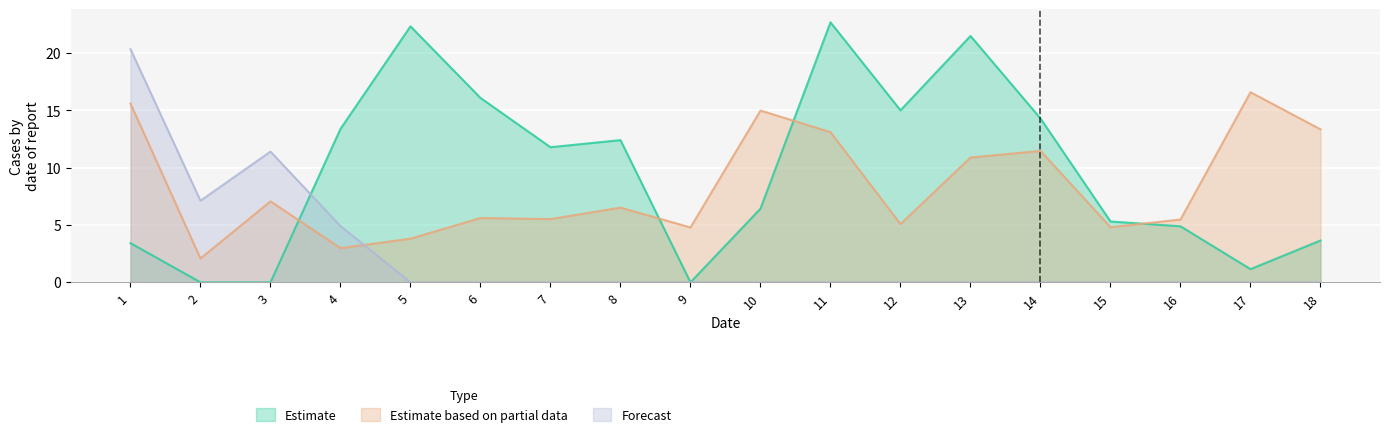

Reading left to right, transcribe all the data shown in this chart.

Estimate: 3.4	0.0	0.0	13.4	22.3	16.1	11.8	12.4	0.0	6.4	22.7	15.0	21.5	14.3	5.3	4.9	1.1	3.6
Estimate based on partial data: 15.6	2.1	7.1	3.0	3.8	5.6	5.5	6.5	4.8	15.0	13.1	5.1	10.9	11.5	4.8	5.5	16.6	13.3
Forecast: 20.4	7.1	11.4	4.9	0.0	0.0	0.0	0.0	0.0	0.0	0.0	0.0	0.0	0.0	0.0	0.0	0.0	0.0